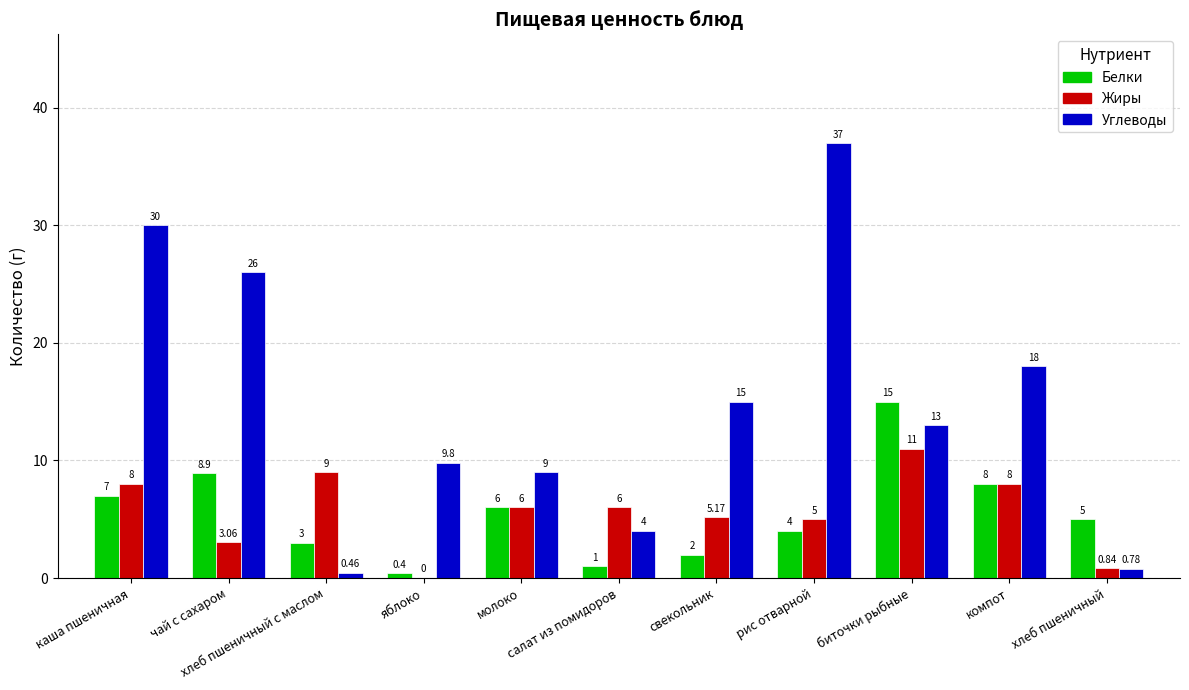

At which label does Белки reach its peak?

биточки рыбные